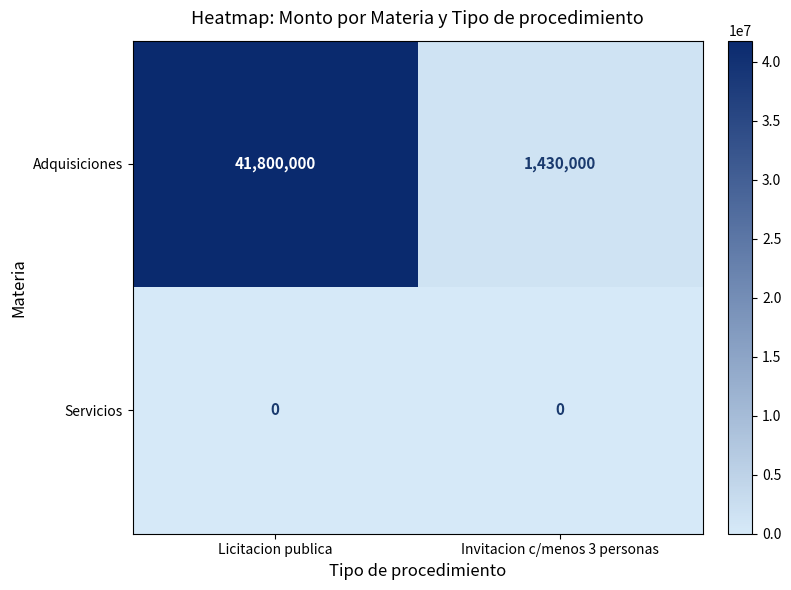

The Adquisiciones series shows 10720276 at Licitacion publica. True or false?

False